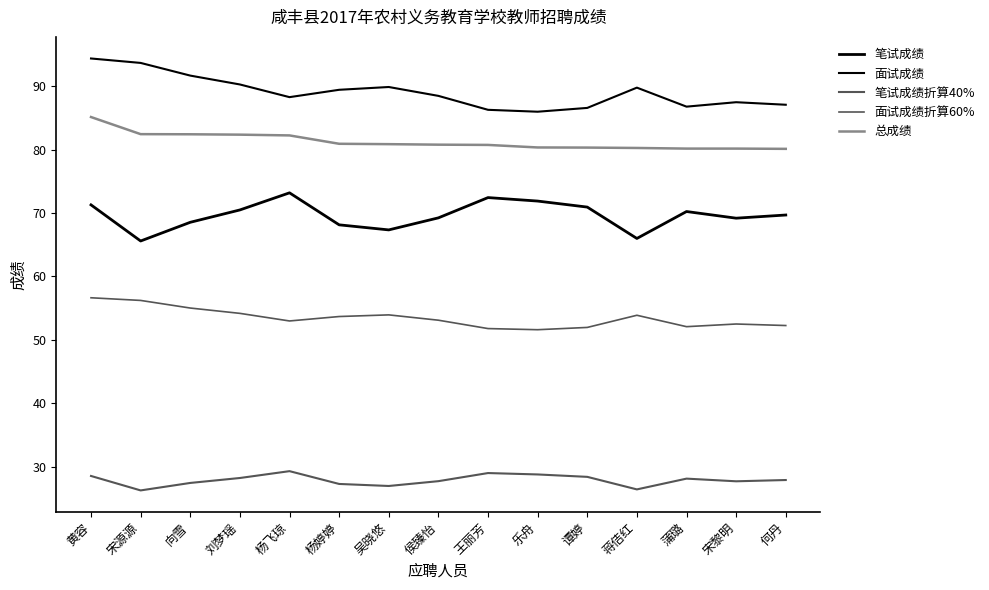

True or false: 笔试成绩折算40% and 面试成绩 intersect in this chart.

False